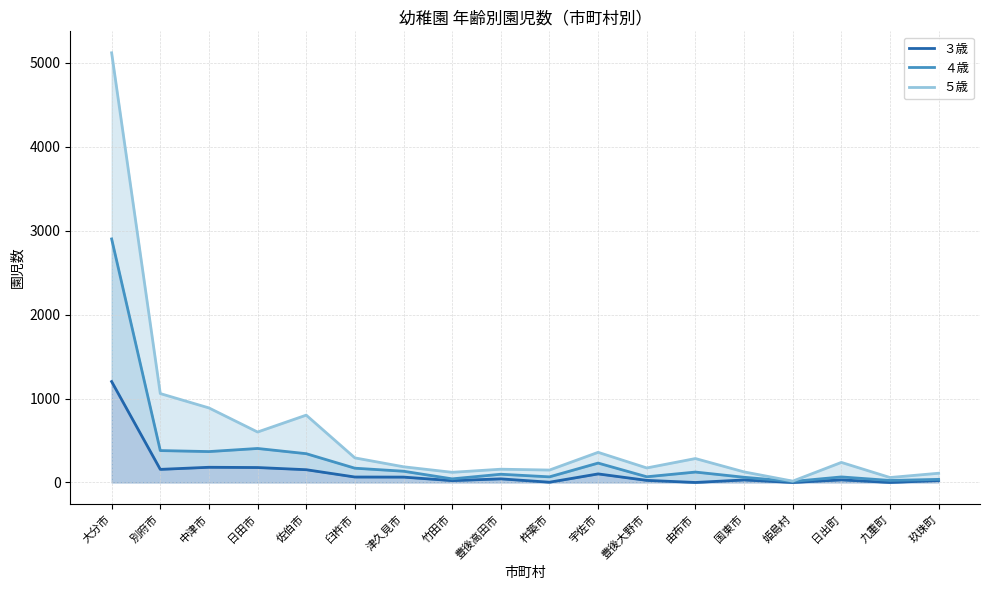

What is the spread (max minus min) of values at 由布市?

285